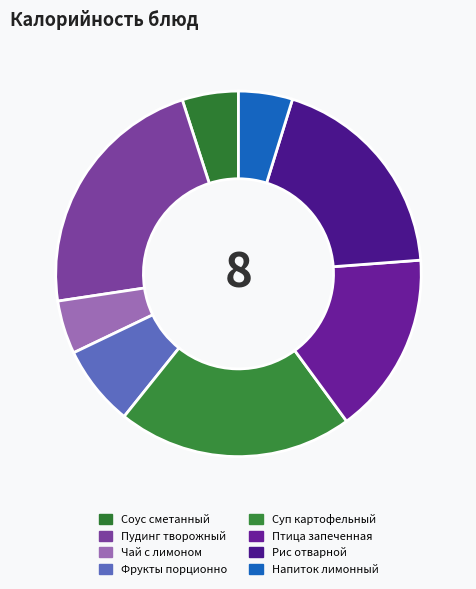

Which category has the smallest portion of the pie?

Чай с лимоном